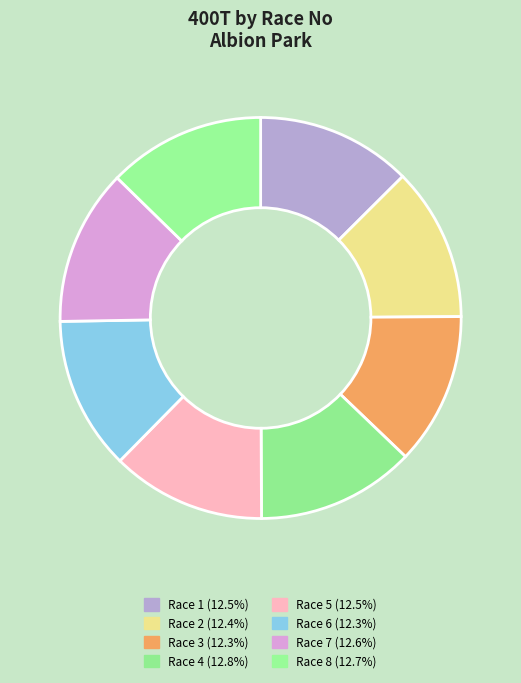

Count the number of slices in the pie.

8